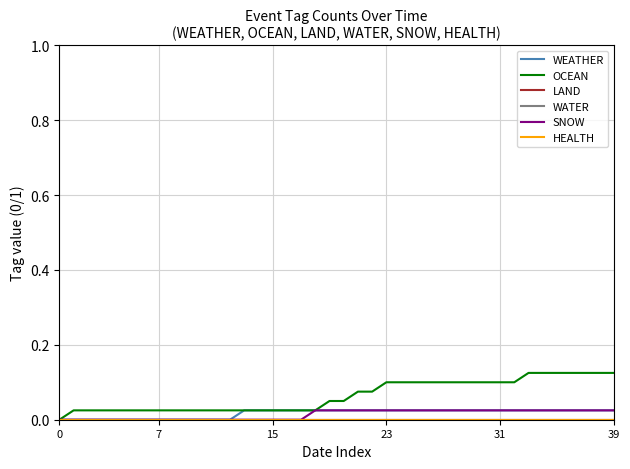

Does the chart display data point markers on the line(s)?

No